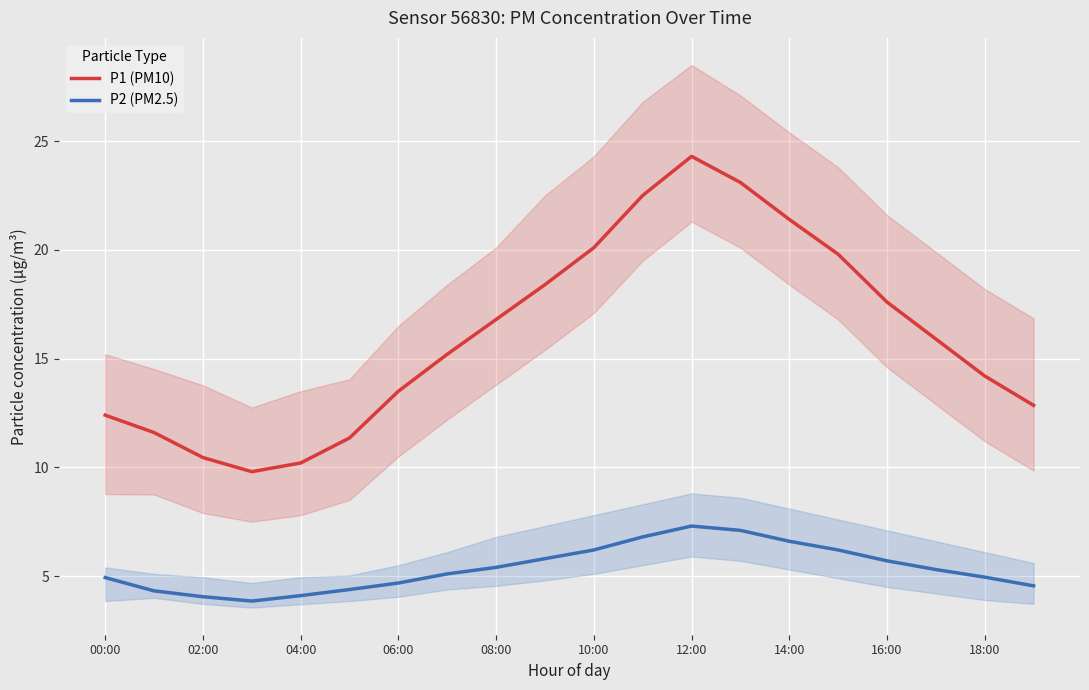

True or false: P2 (PM2.5) and P1 (PM10) intersect in this chart.

False